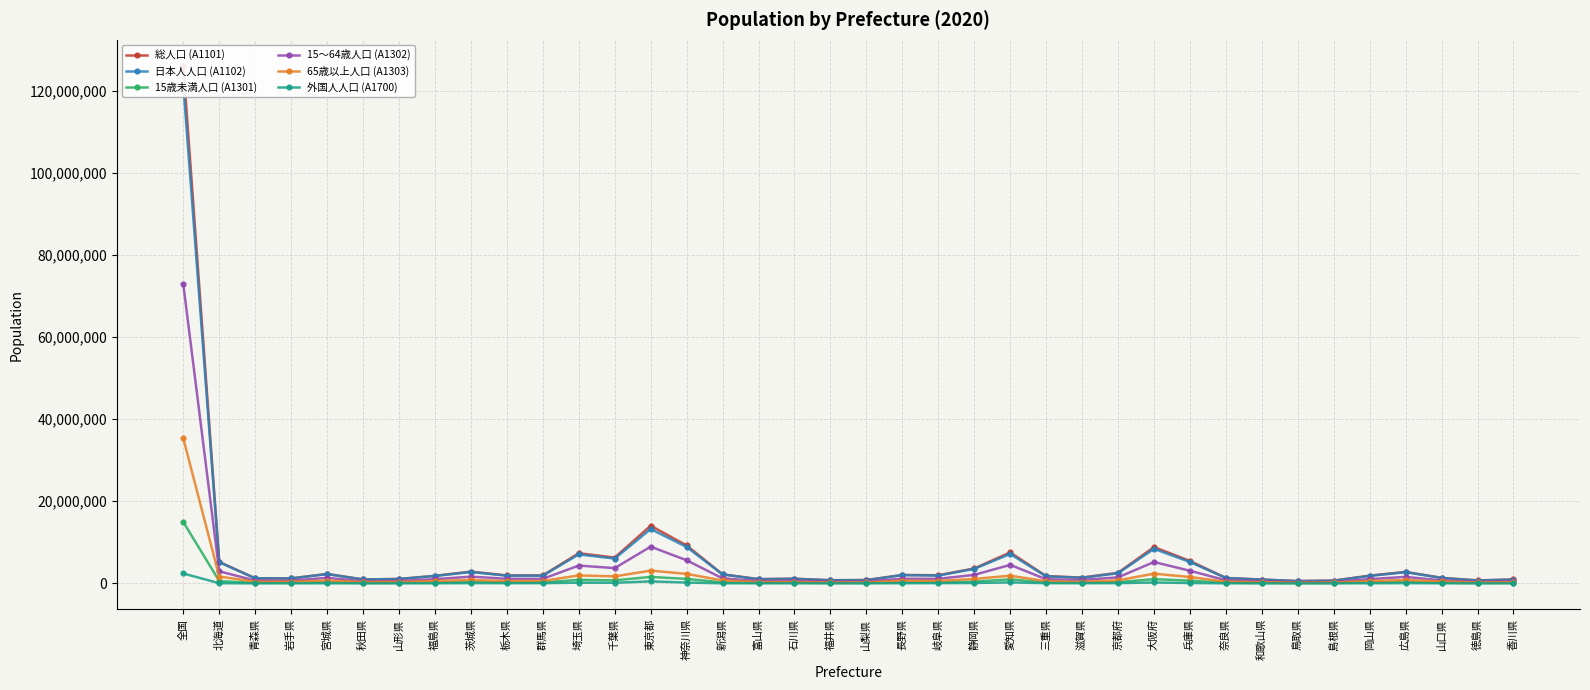

Where is 外国人人口 (A1700) nearest to the value 1203055?

東京都